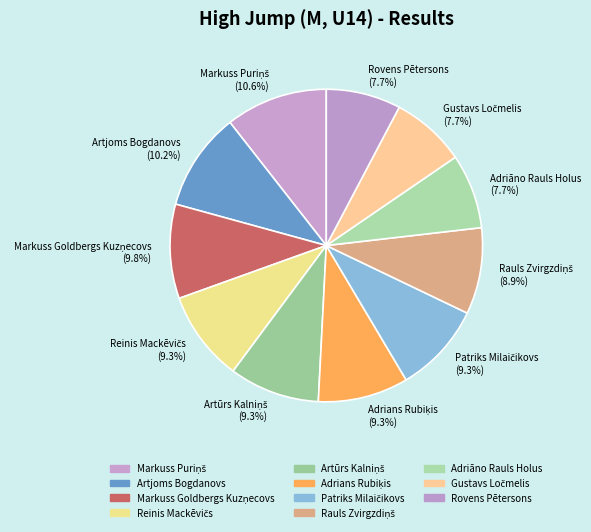

What percentage is NOT represented by Artjoms Bogdanovs?

89.8%